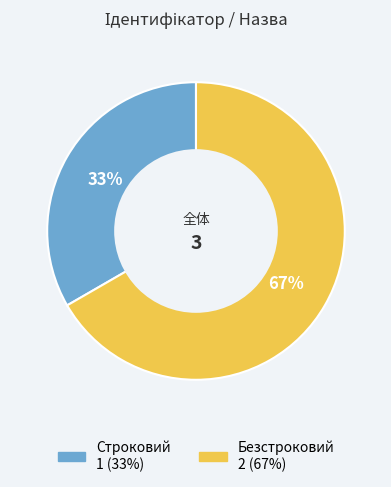

Do Строковий and Безстроковий together represent more than half of the pie?

Yes